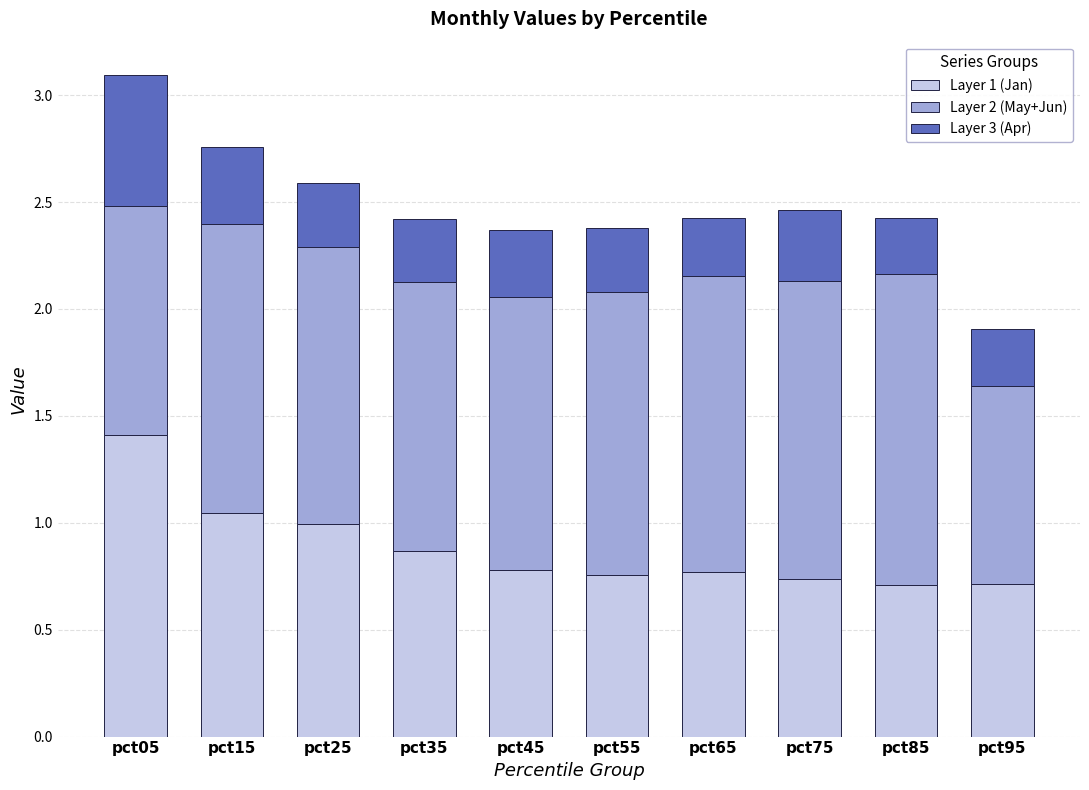

At which category is the sum across all series the highest?

pct05